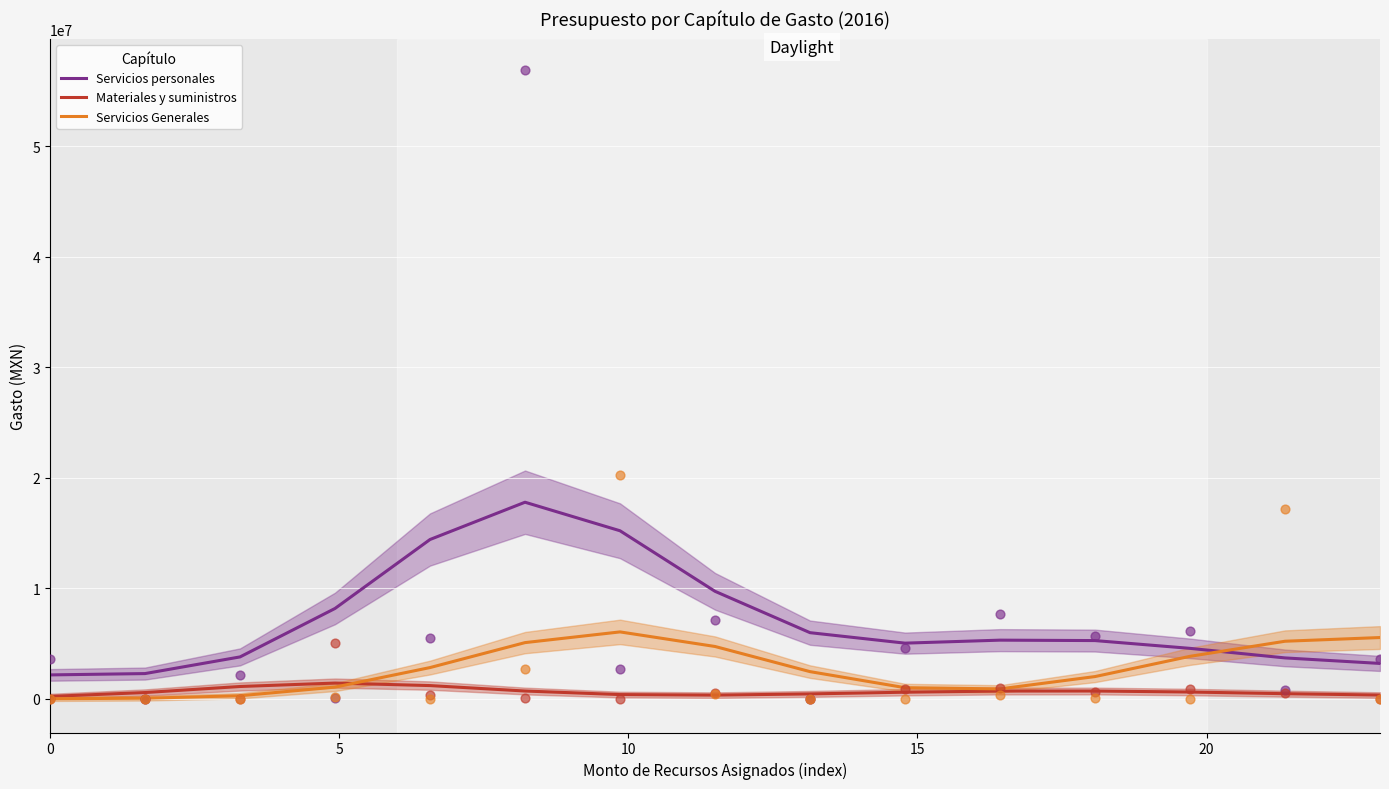

True or false: Servicios personales and Materiales y suministros cross at least once.

False